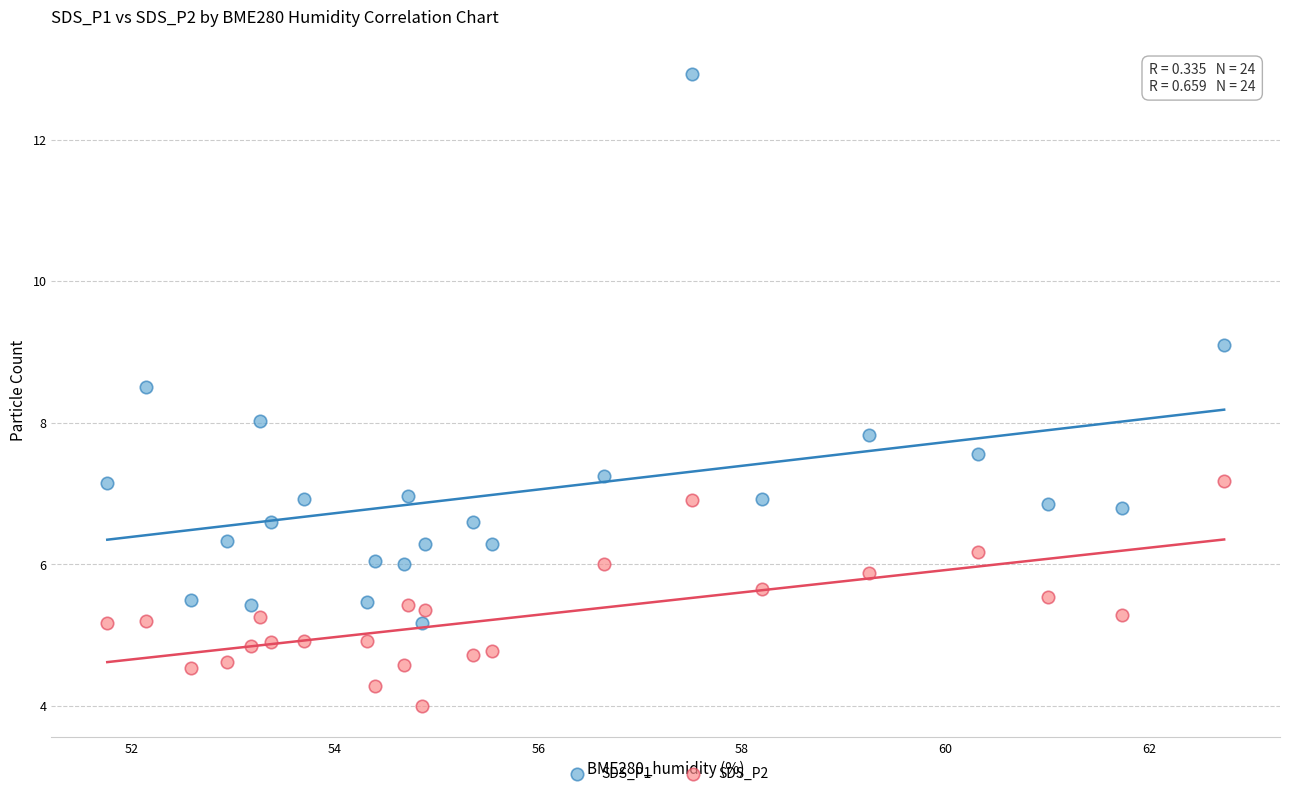

In the SDS_P1 series, what Y value is closest to 9?

9.1